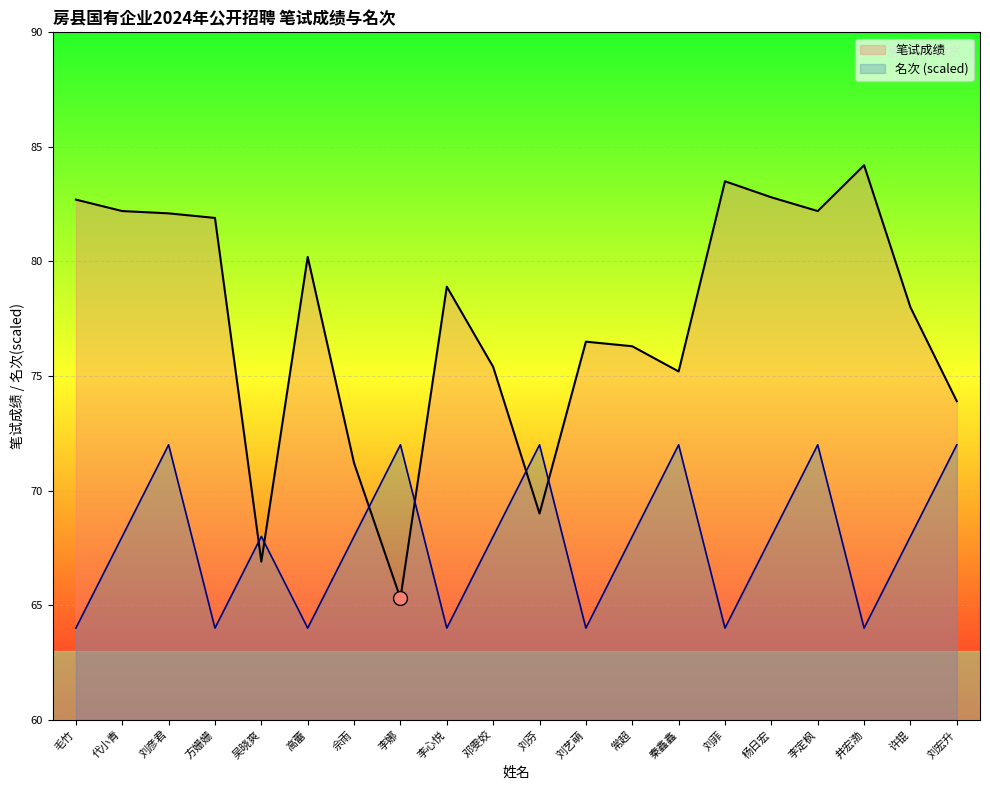

What is the approximate value of 名次 at 佘雨?

68.0